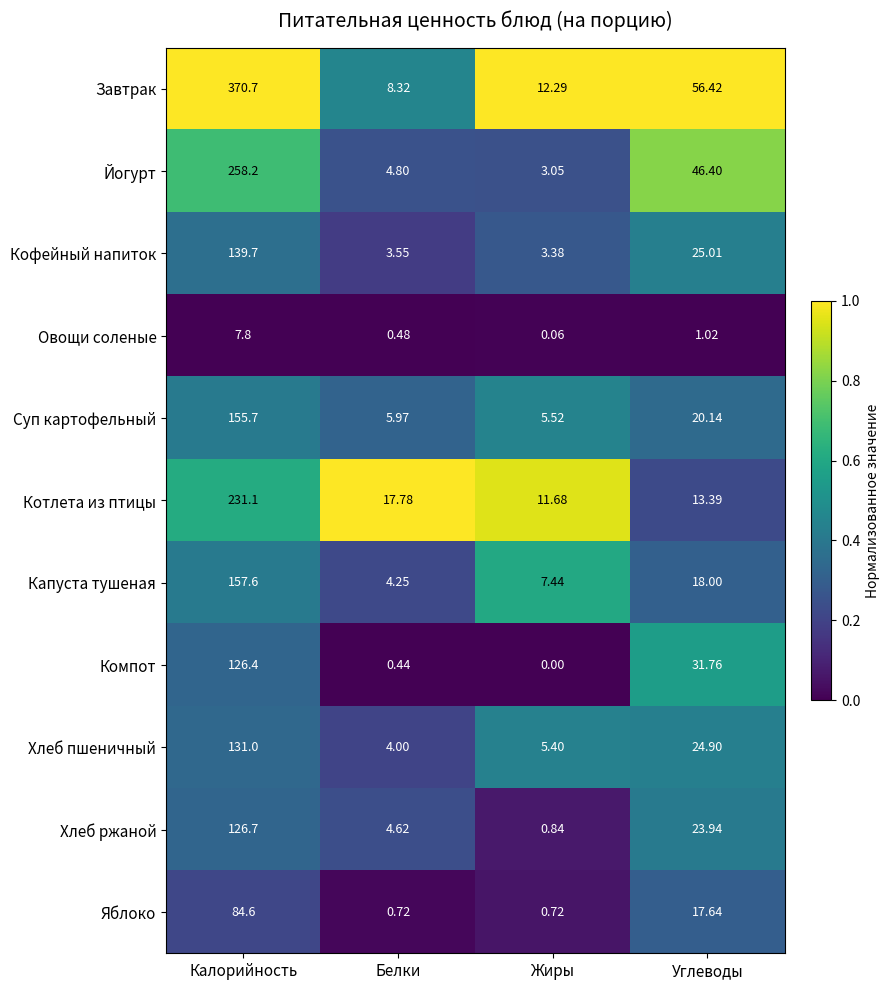

List the labels in order of Кофейный напиток value, smallest first.

Жиры, Белки, Углеводы, Калорийность